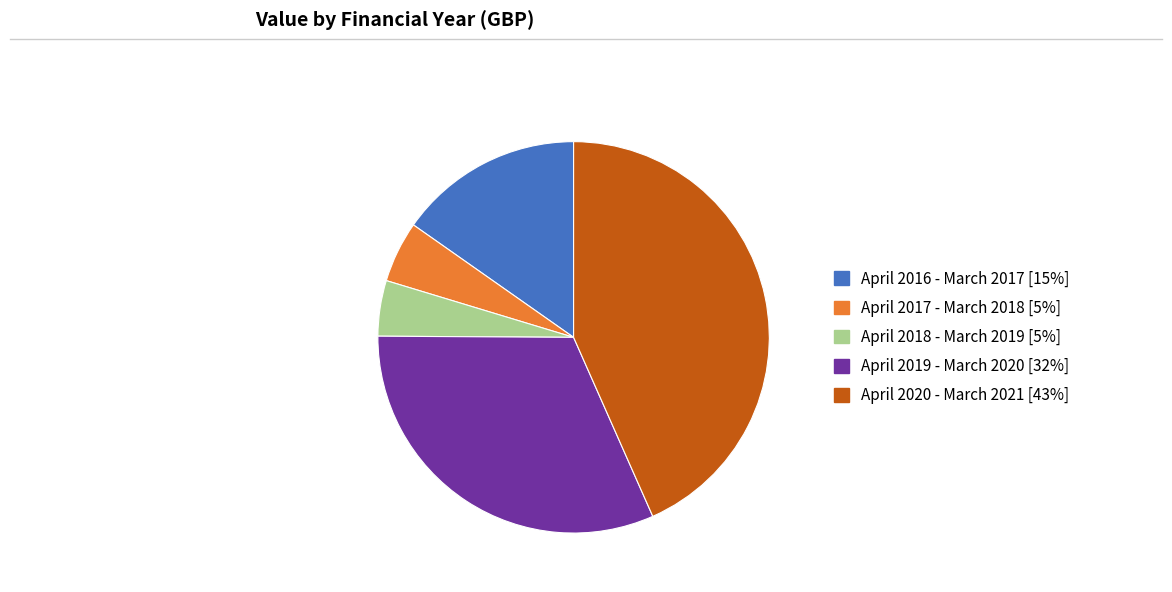

Count the number of slices in the pie.

5